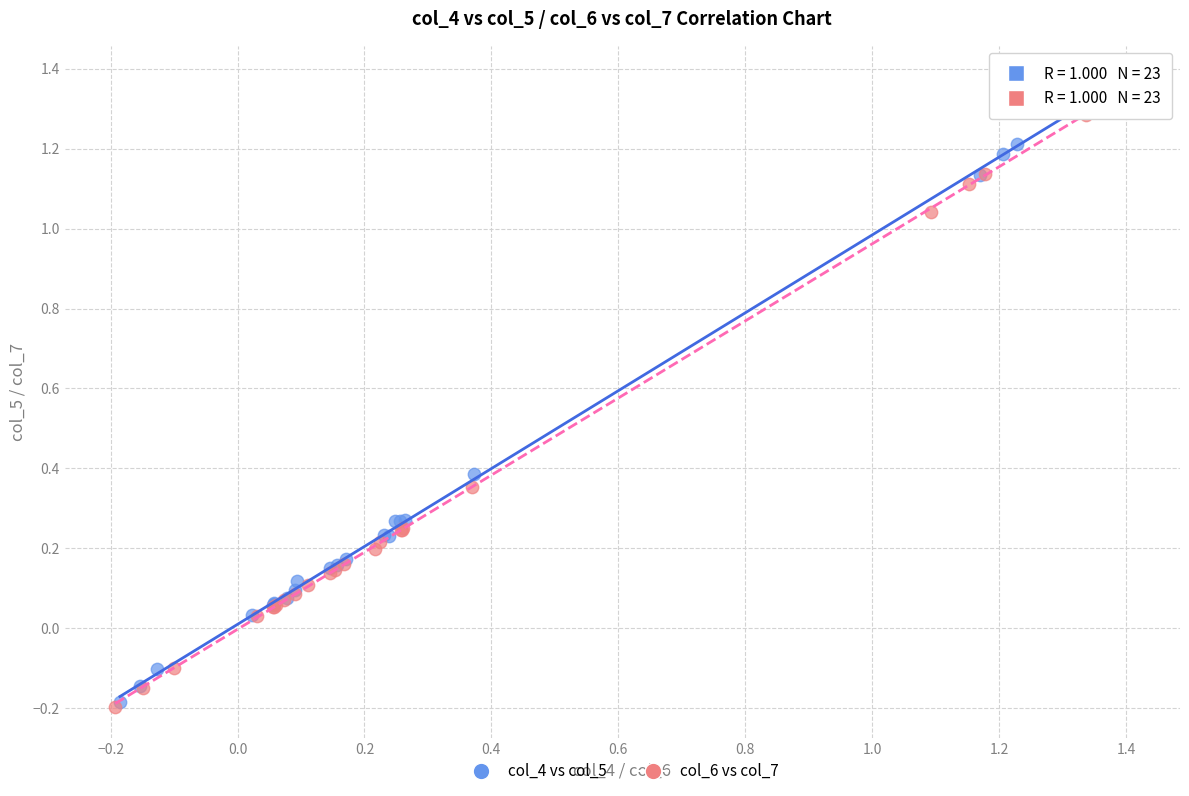

What are all the series names shown in the legend?

col_4 vs col_5, col_6 vs col_7